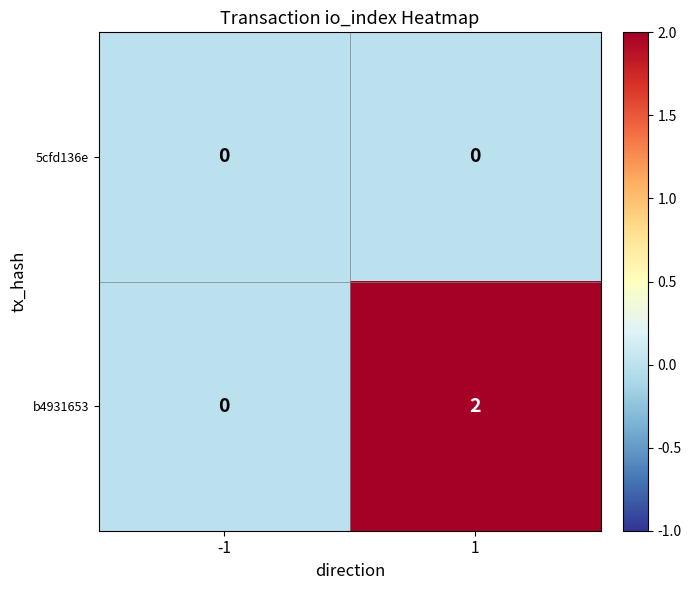

Reading left to right, what are all the values shown in this chart?

5cfd136e: 0	0
b4931653: 0	2